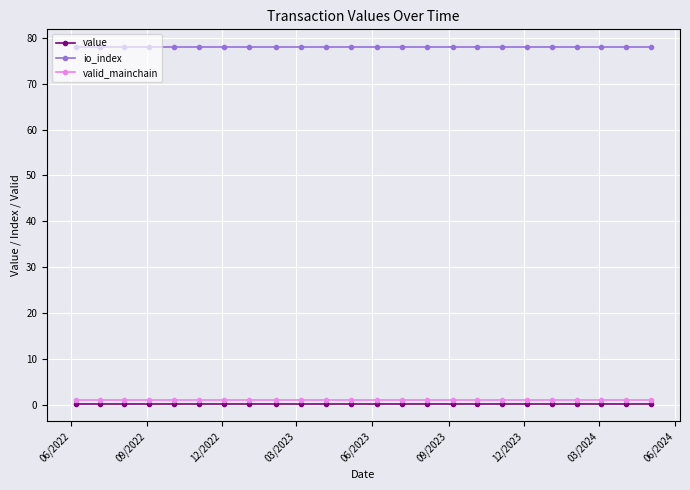

What is the greatest value displayed?

78.0